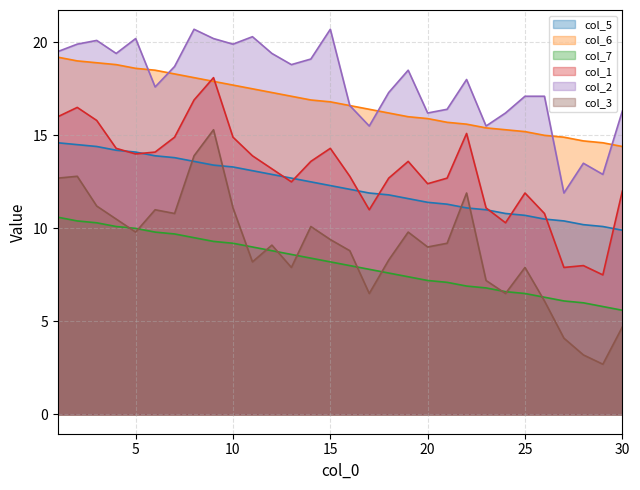

List the labels in order of col_7 value, smallest first.

30, 29, 28, 27, 26, 25, 24, 23, 22, 21, 20, 19, 18, 17, 16, 15, 14, 13, 12, 11, 10, 9, 8, 7, 6, 5, 4, 3, 2, 1